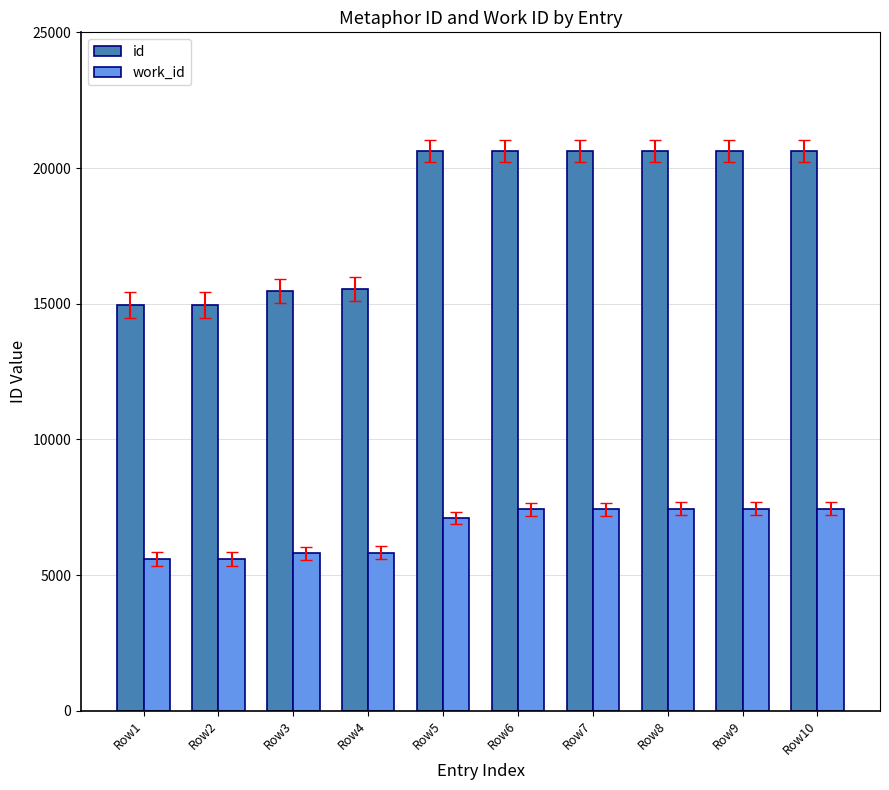

At how many categories does at least one series exceed 15910?

6